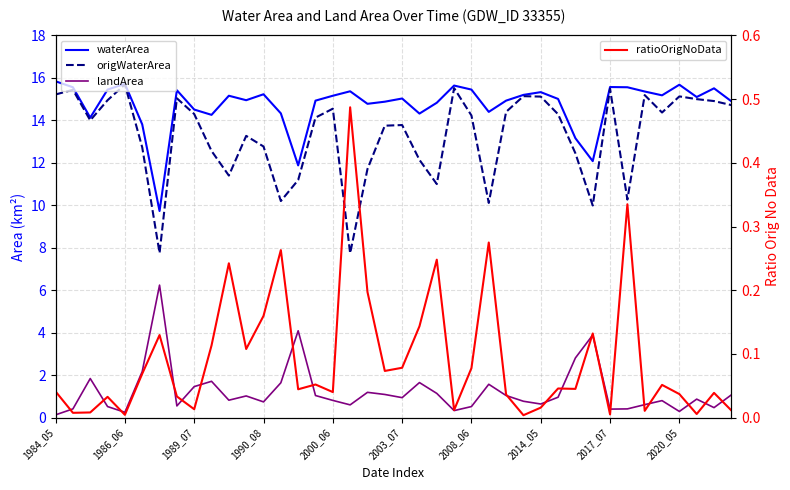

What is the difference between the maximum and minimum values in the waterArea series?

6.1